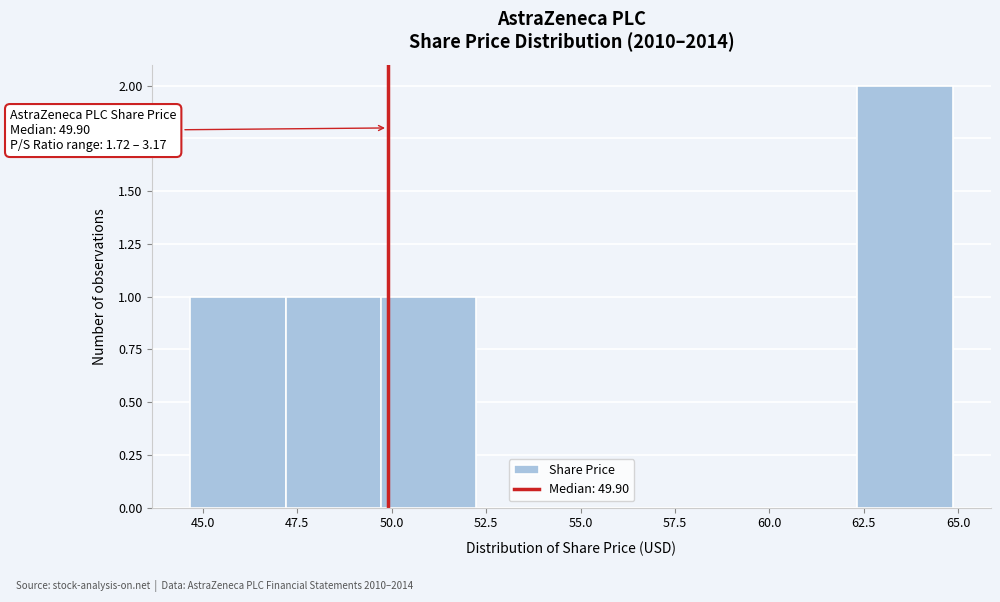

Over which range of the x-axis is the bar tallest?

62.5 to 65.0